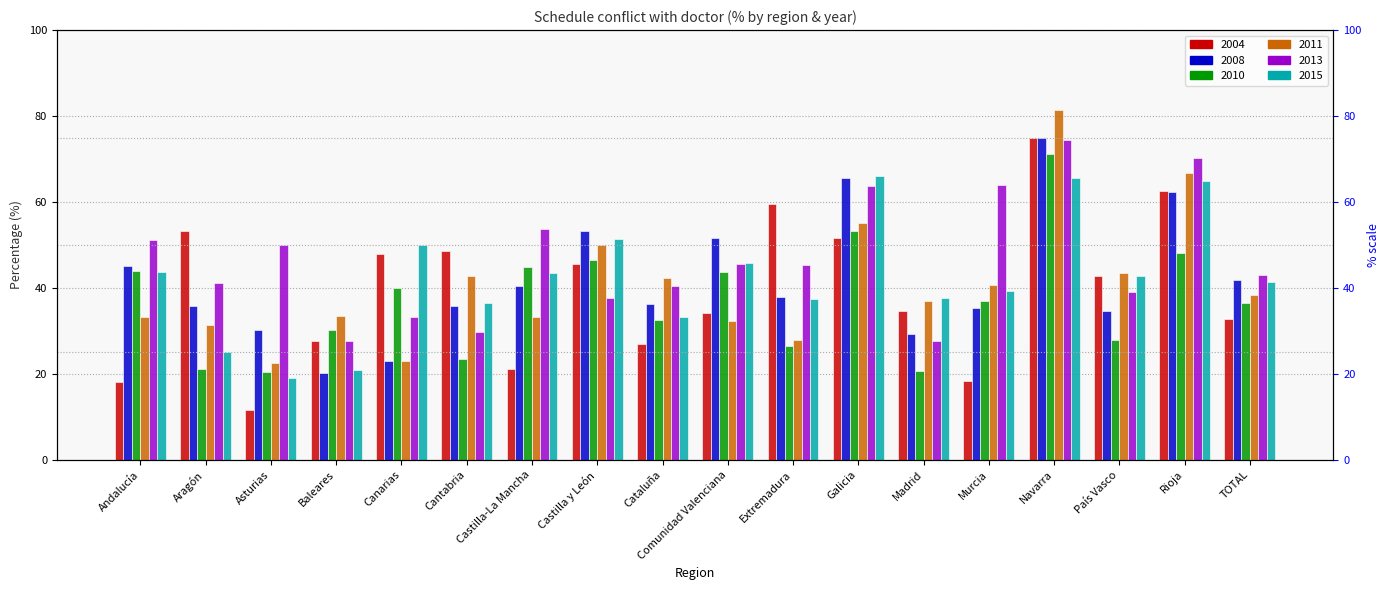

Which series has the widest spread of values?

2004